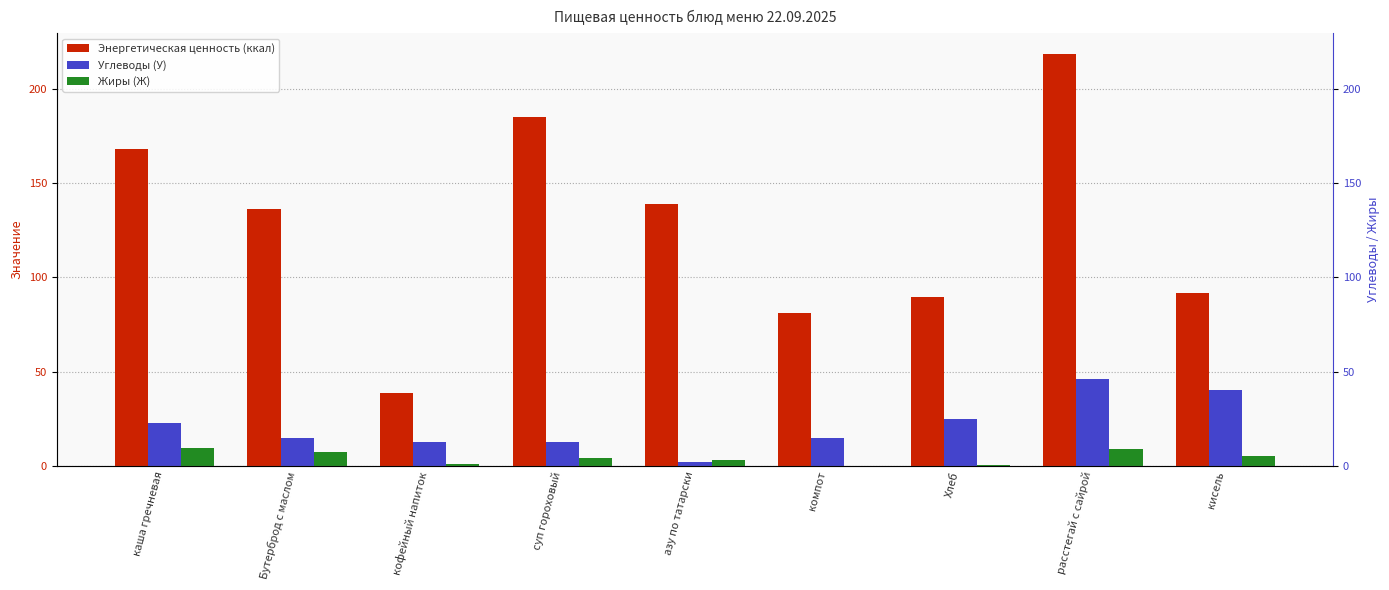

Which has a higher value, азу по татарски or кофейный напиток?

азу по татарски